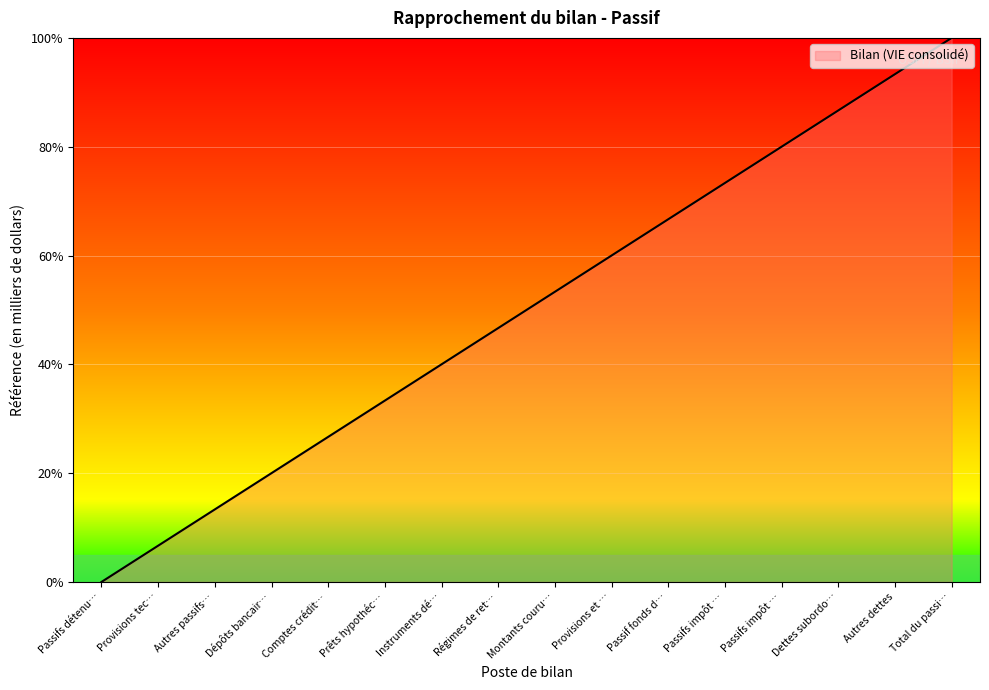

List the labels in order of value, largest first.

Total du passi…, Autres dettes, Dettes subordo…, Passifs impôt …, Passifs impôt …, Passif fonds d…, Provisions et …, Montants couru…, Régimes de ret…, Instruments dé…, Prêts hypothéc…, Comptes crédit…, Dépôts bancair…, Autres passifs…, Provisions tec…, Passifs détenu…